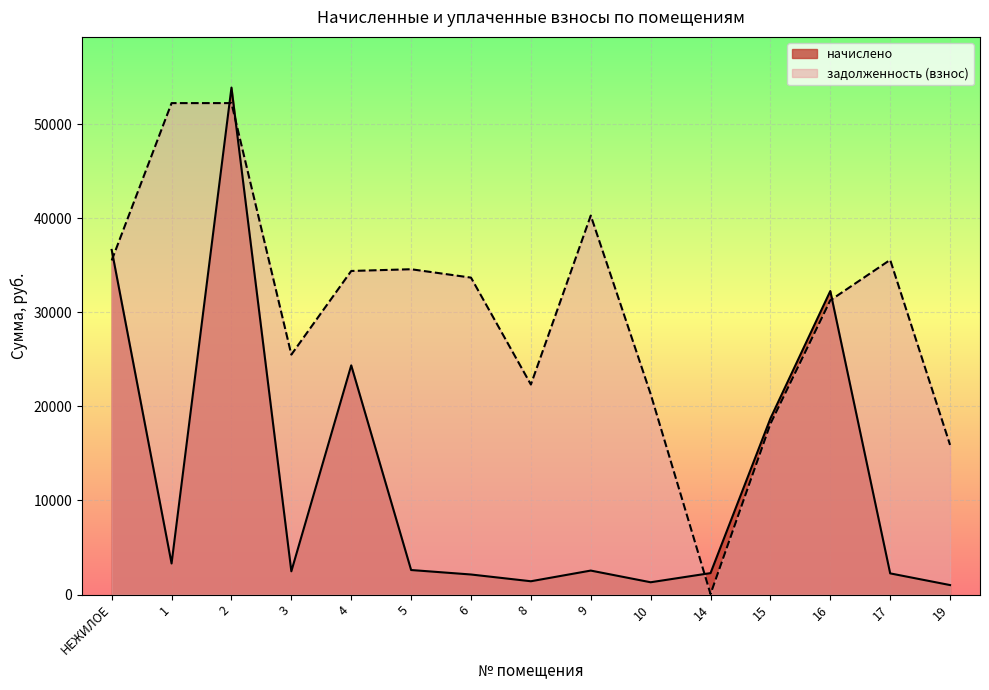

Which series ends up on top after the final intersection of задолженность (взнос) and начислено?

задолженность (взнос)